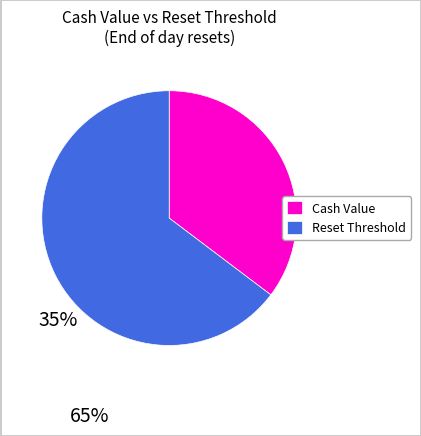

Which slice is the largest?

Reset Threshold